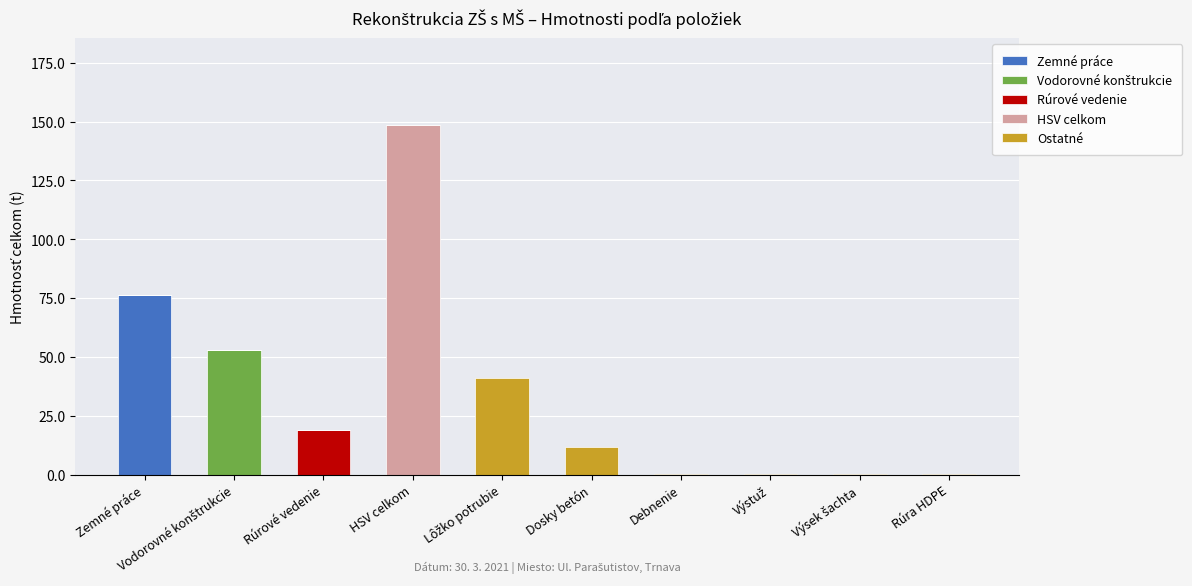

What is the maximum value for Zemné práce?

76.3